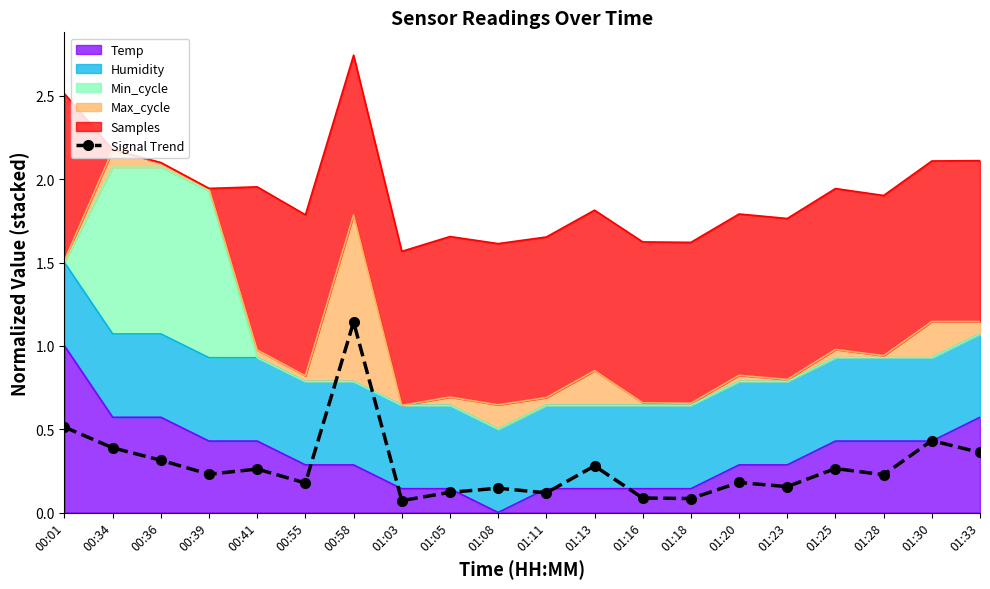

What is the label of the 2nd point from the left?

00:34